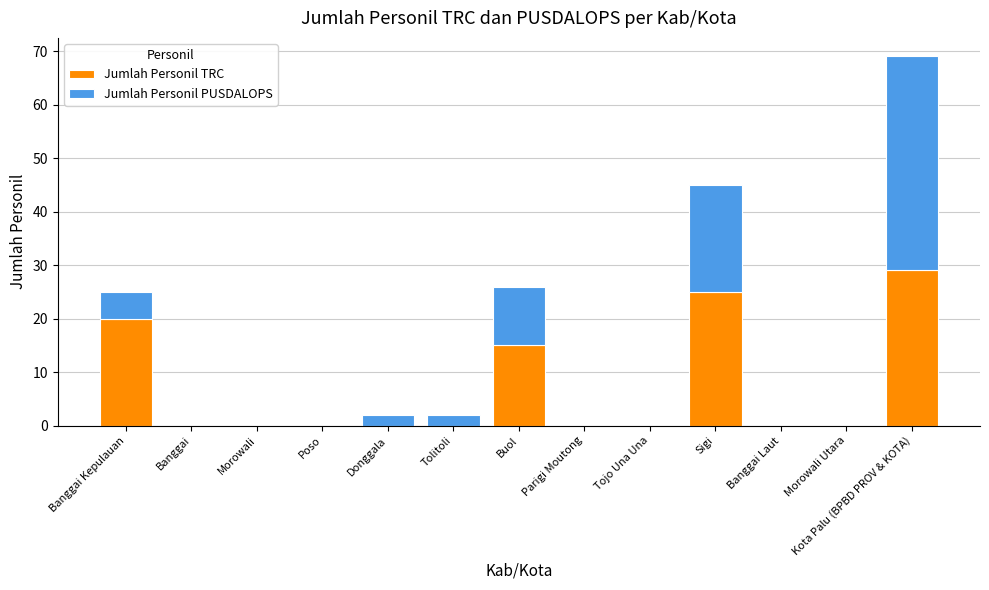

What are all the series names shown in the legend?

Jumlah Personil TRC, Jumlah Personil PUSDALOPS